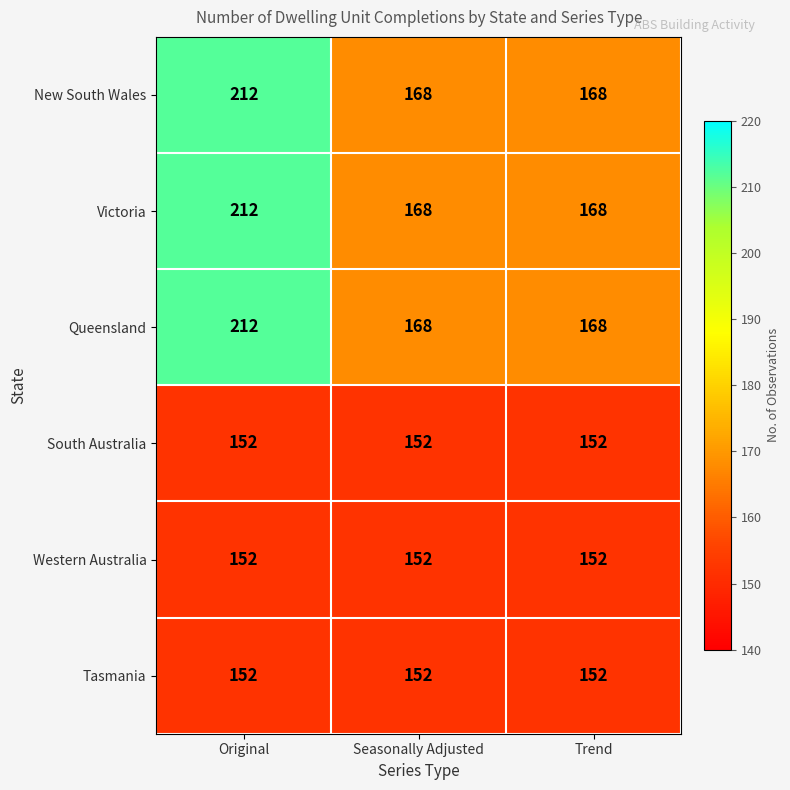

Reading left to right, extract all data points from this chart.

New South Wales: Original=212	Seasonally Adjusted=168	Trend=168
Victoria: Original=212	Seasonally Adjusted=168	Trend=168
Queensland: Original=212	Seasonally Adjusted=168	Trend=168
South Australia: Original=152	Seasonally Adjusted=152	Trend=152
Western Australia: Original=152	Seasonally Adjusted=152	Trend=152
Tasmania: Original=152	Seasonally Adjusted=152	Trend=152